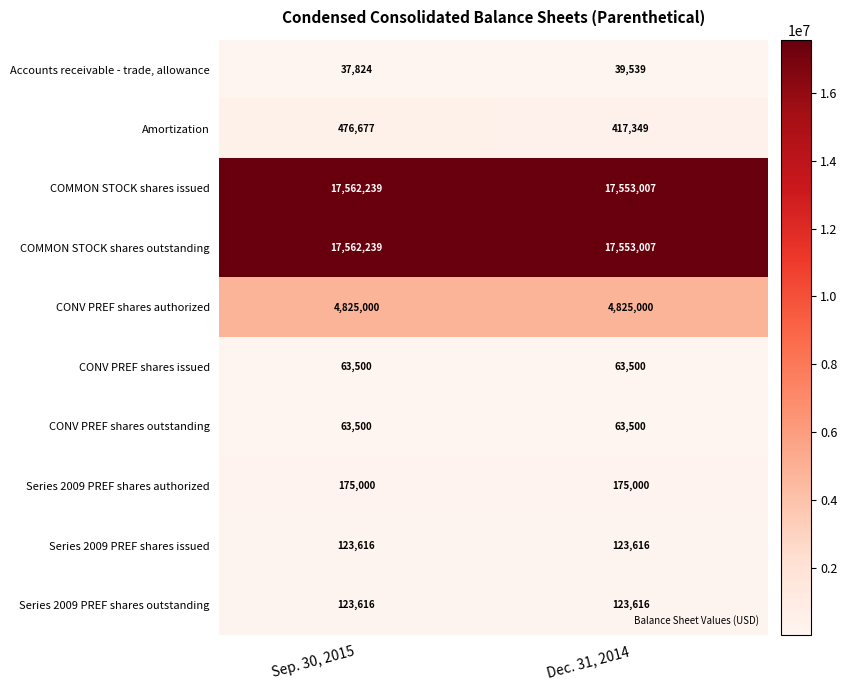

List the labels in order of COMMON STOCK shares issued value, largest first.

Sep. 30, 2015, Dec. 31, 2014